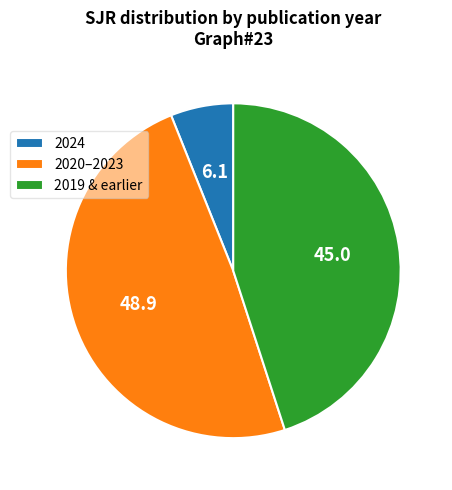

Which slice is the largest?

2020–2023